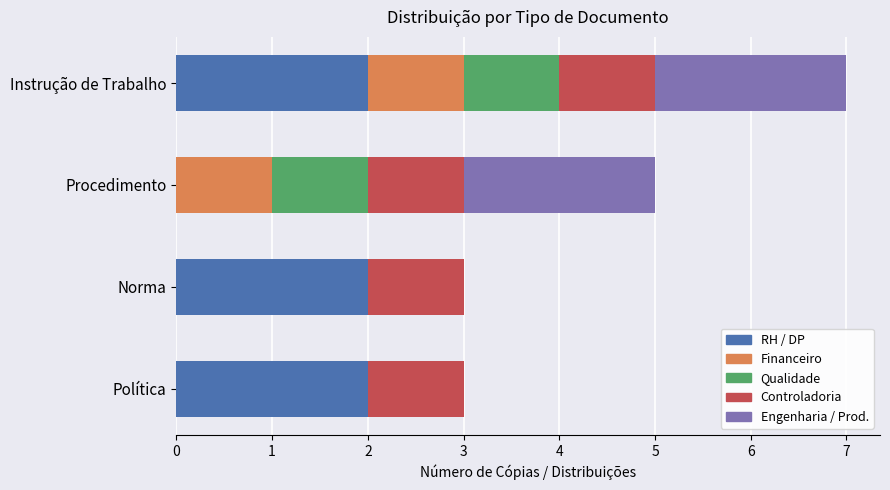

Count the number of data series in this chart.

5